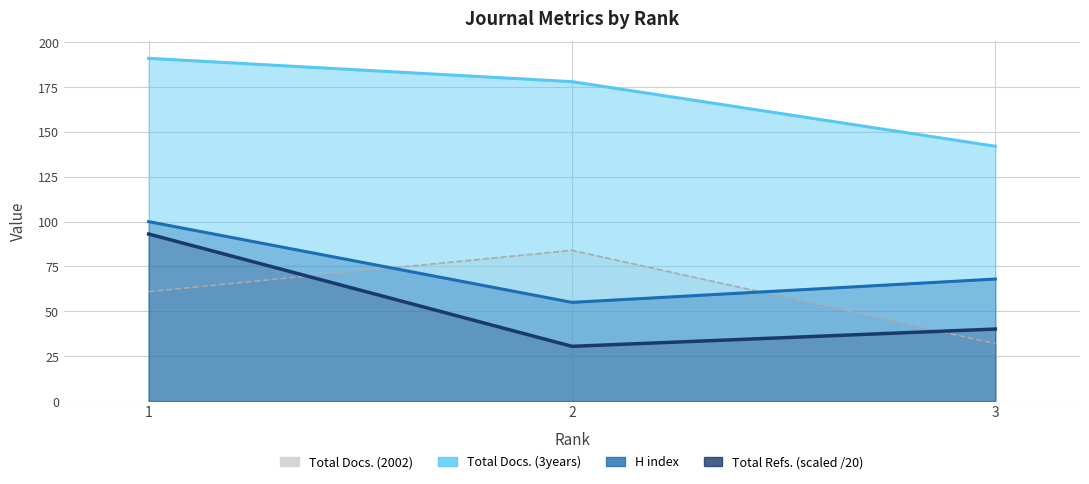

Which series has the largest total across all categories?

Total Docs. (3years)